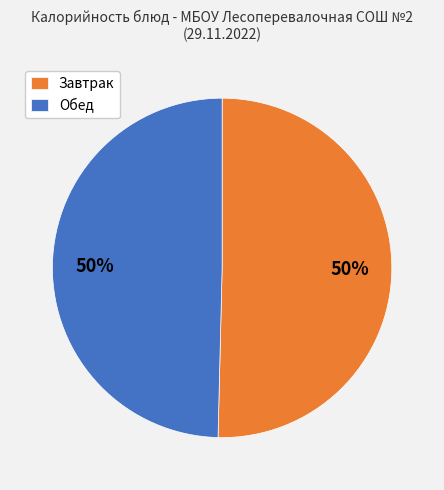

Is it true that Завтрак is 58% of the pie?

False